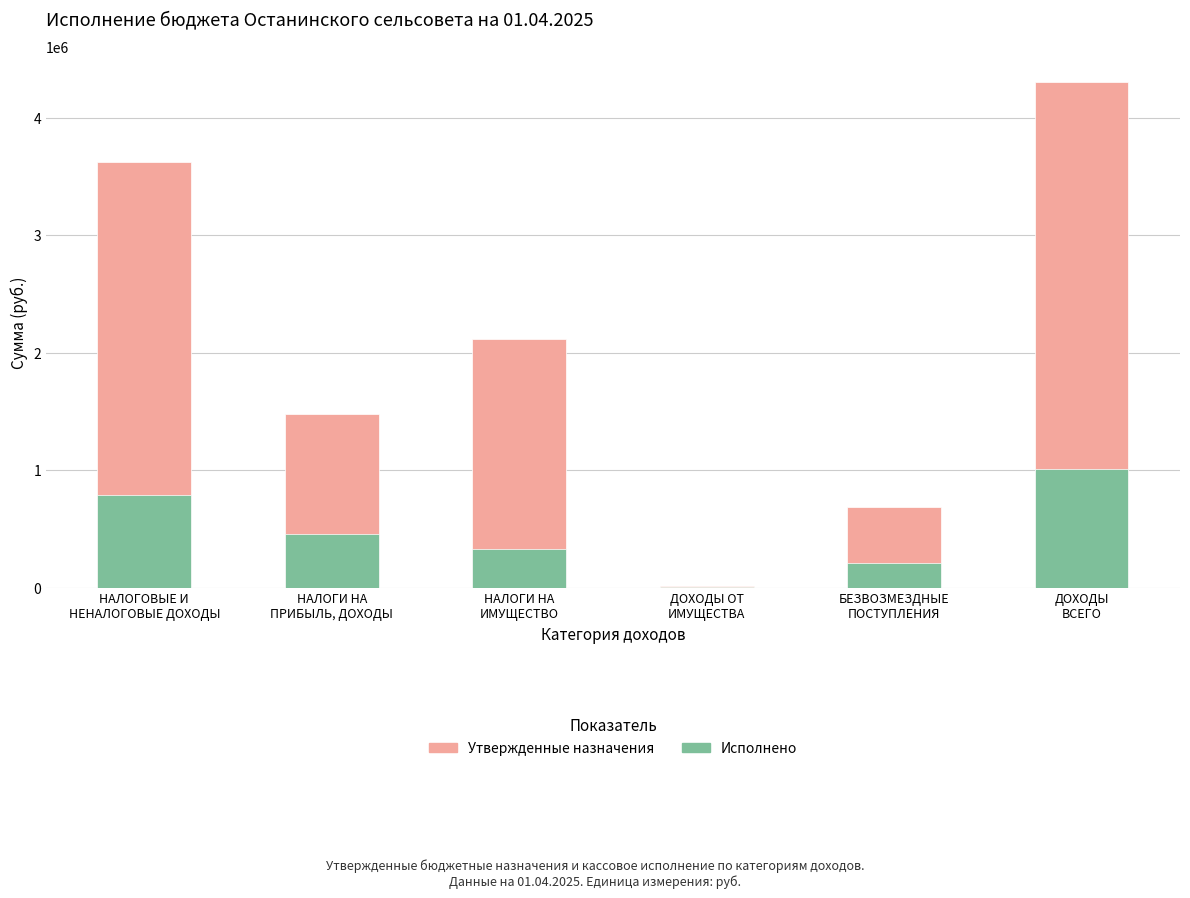

Read the Исполнено value at ДОХОДЫ ОТ
ИМУЩЕСТВА.

5610.9